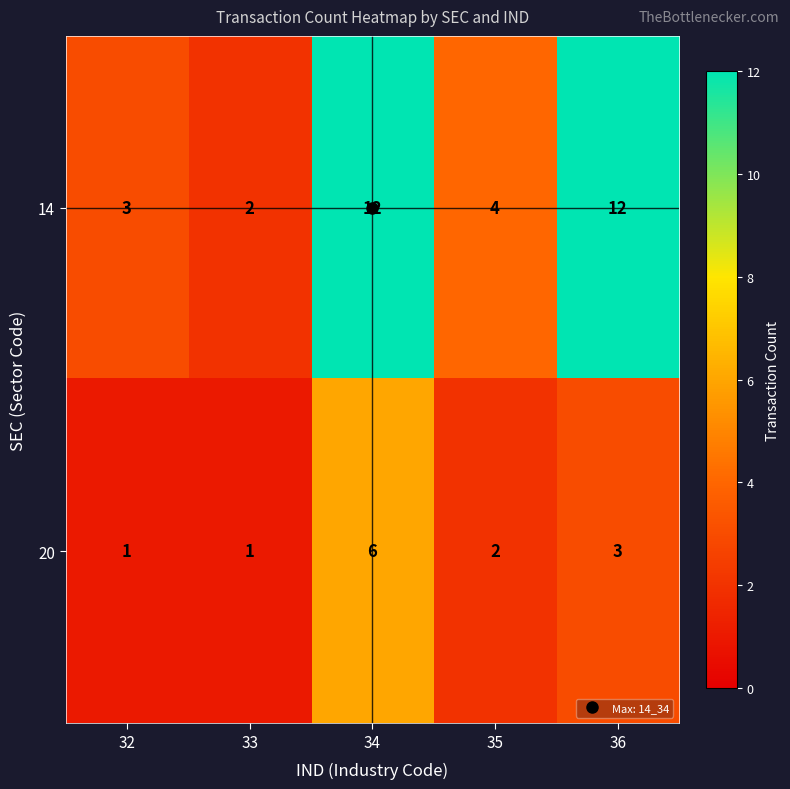

How many data points in 20 are less than 2?

2